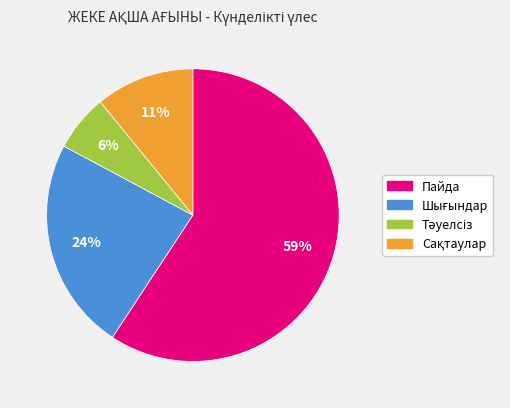

Which slice represents more than half of the pie?

Пайда